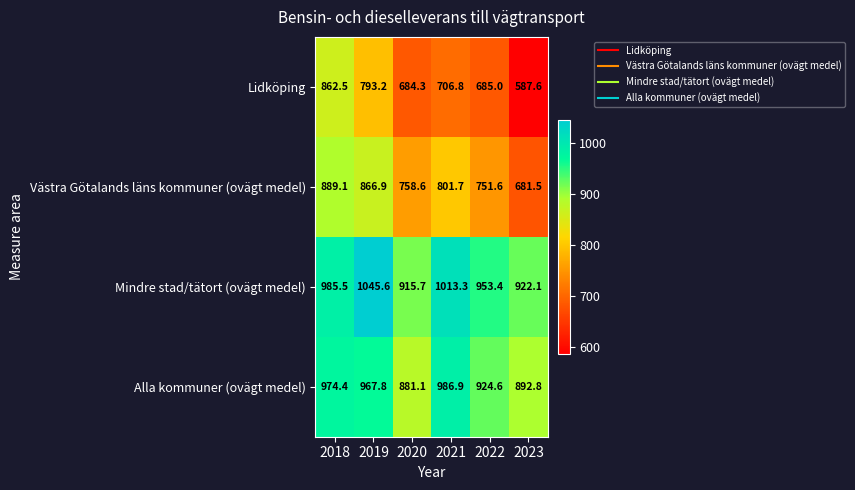

At which category is the sum across all series the highest?

2018